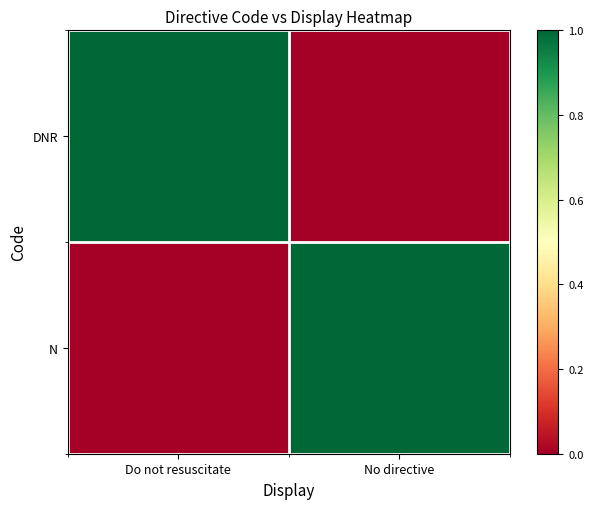

What is the maximum value shown in the chart?

1